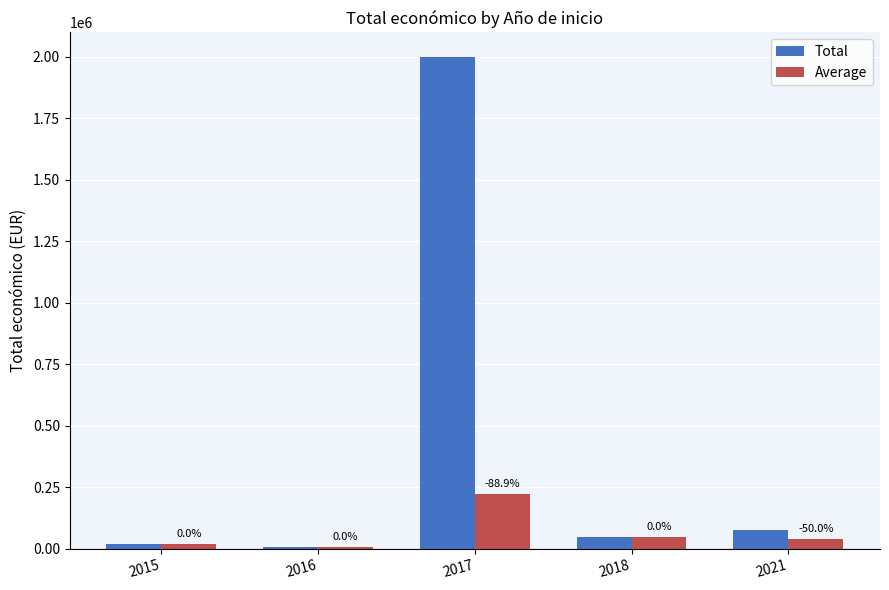

What is the difference between the Total values at 2016 and 2018?

38500.0